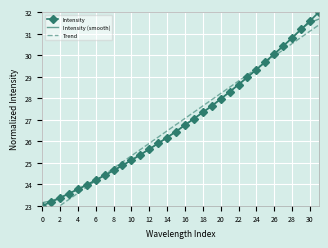

The Trend series shows 13.2 at 28. True or false?

False